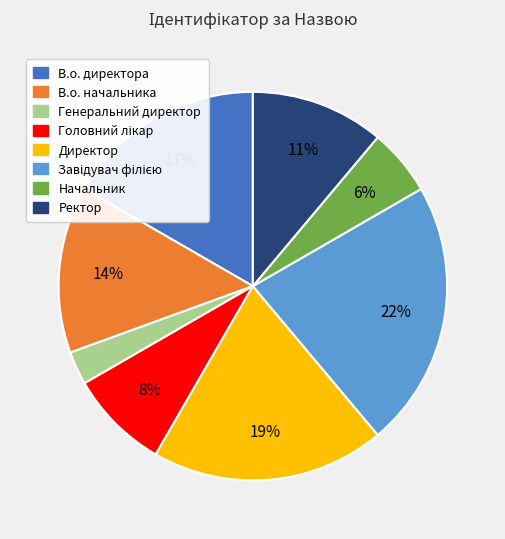

Is the sum of Директор and В.о. директора greater than half?

No